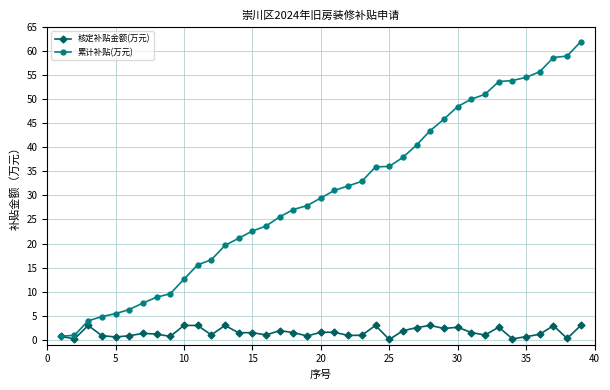

What is the value of the 核定补贴金额(万元) point at the 39th from the left?

3.0